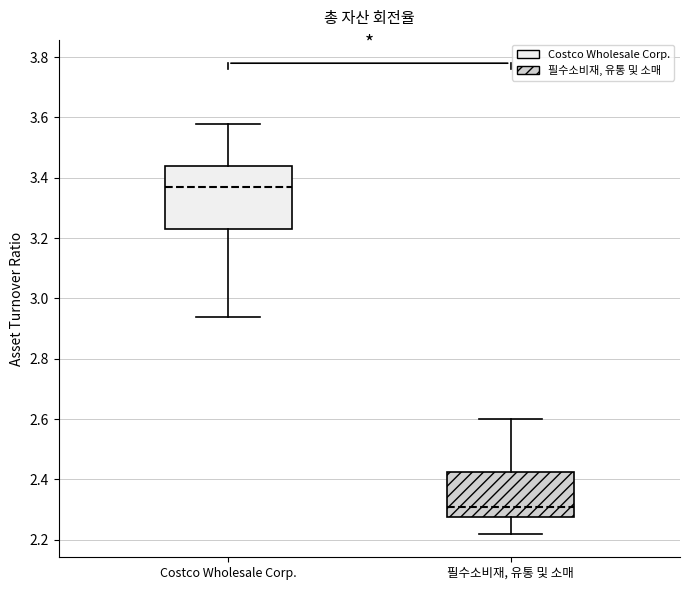

Comparing the boxes themselves (not the whiskers), which one is the tallest?

Costco Wholesale Corp.